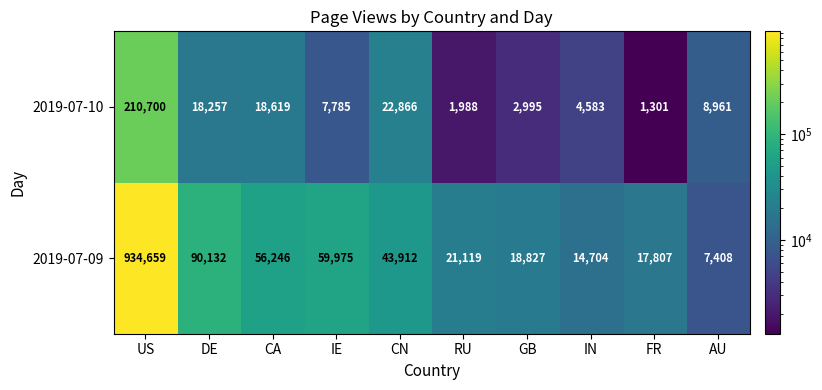

At which category does the chart reach its peak across all series?

US